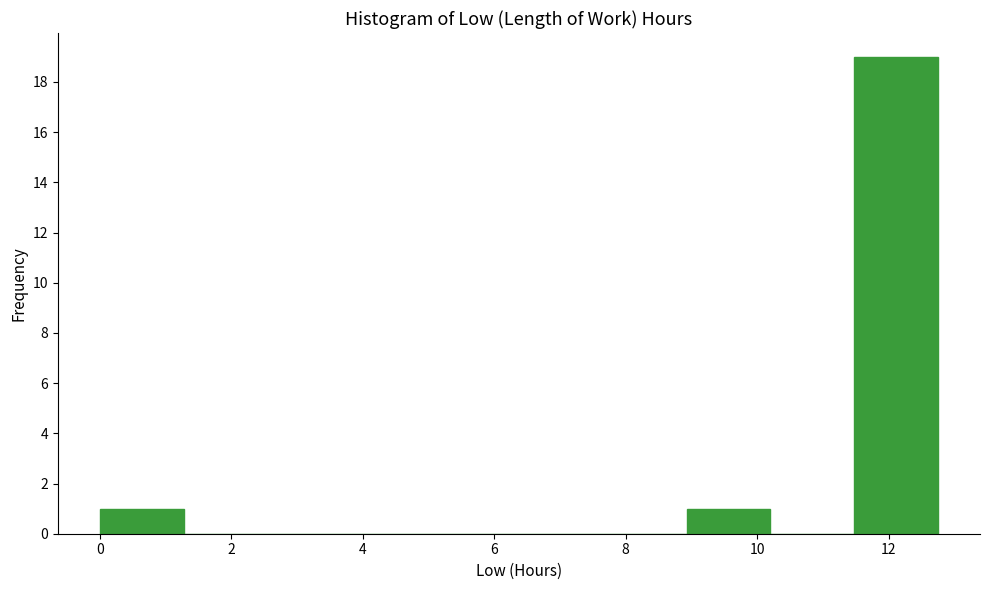

Reading left to right, transcribe this chart: for each bar, give the range it covers on the x-axis and its height. Neither the bar edges nor the heights are printed on the chart, so give them approximately, as read against the axes.

0.0 to 1.2: 1
1.2 to 2.6: 0
2.6 to 3.8: 0
3.8 to 5.2: 0
5.2 to 6.4: 0
6.4 to 7.6: 0
7.6 to 9.0: 0
9.0 to 10.2: 1
10.2 to 11.4: 0
11.4 to 12.8: 19